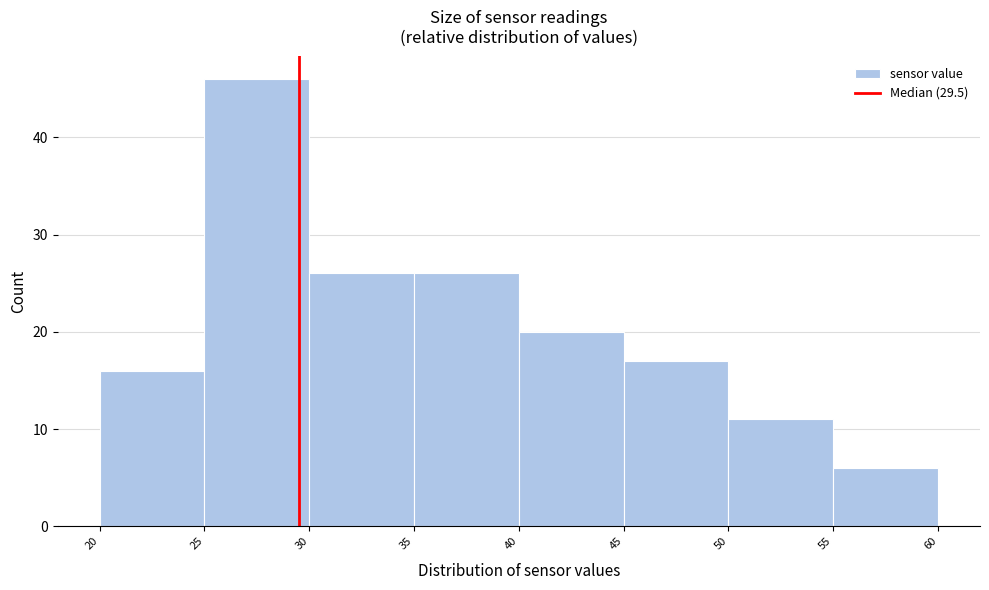

Reading left to right, list every bar in this chart as the range it spans on the x-axis followed by its height. The values are not printed on the chart, so give them approximately, as read against the axis.

20 to 25: 16
25 to 30: 46
30 to 35: 26
35 to 40: 26
40 to 45: 20
45 to 50: 17
50 to 55: 11
55 to 60: 6